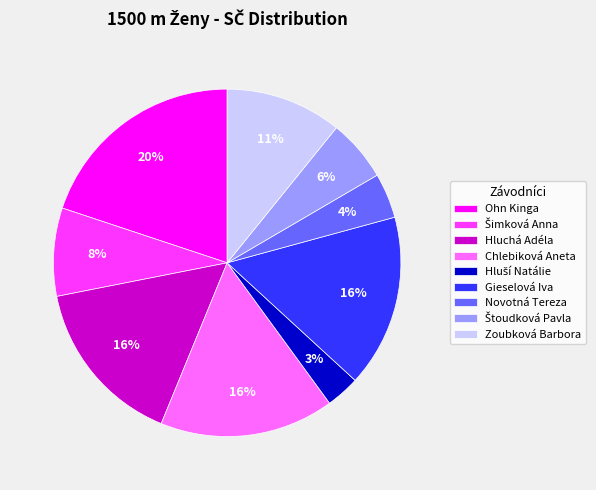

How many segments does this pie chart have?

9